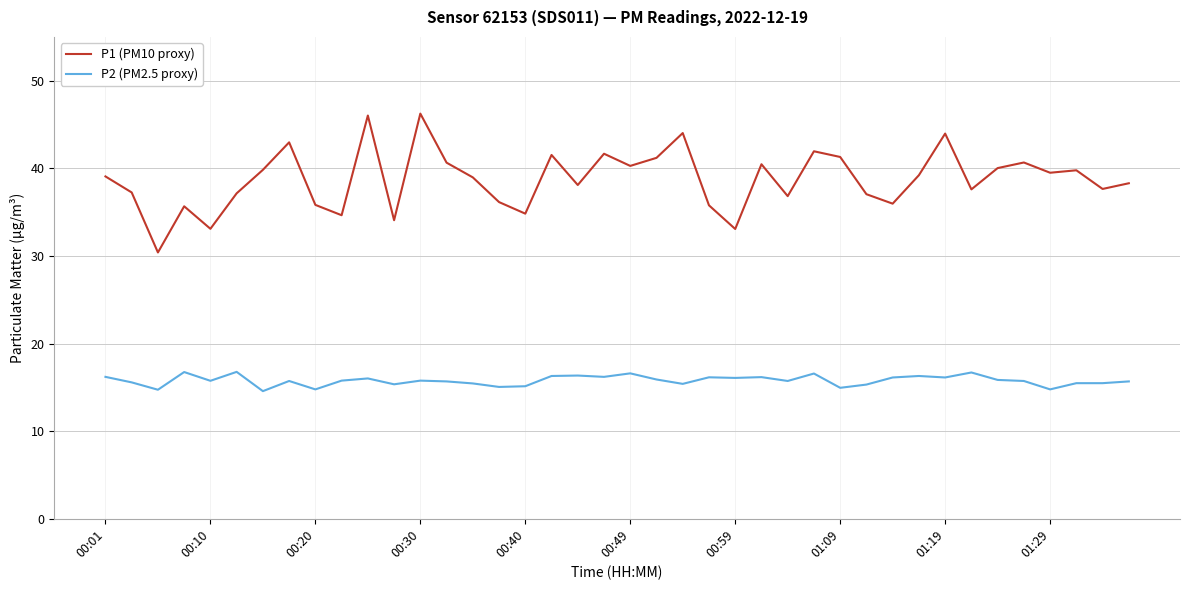

Rank the series by their average value, from highest to lowest.

P1 (PM10 proxy), P2 (PM2.5 proxy)